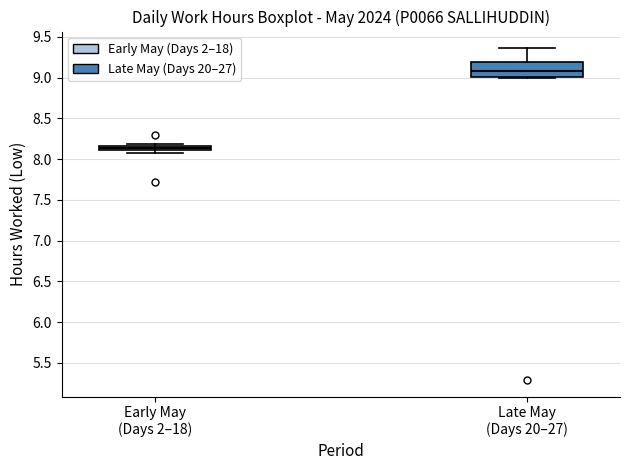

Where is the lower edge of the box for Late May (Days 20–27) on the y-axis? The values are not printed on the chart, so give them approximately, as read against the axis.

9.00